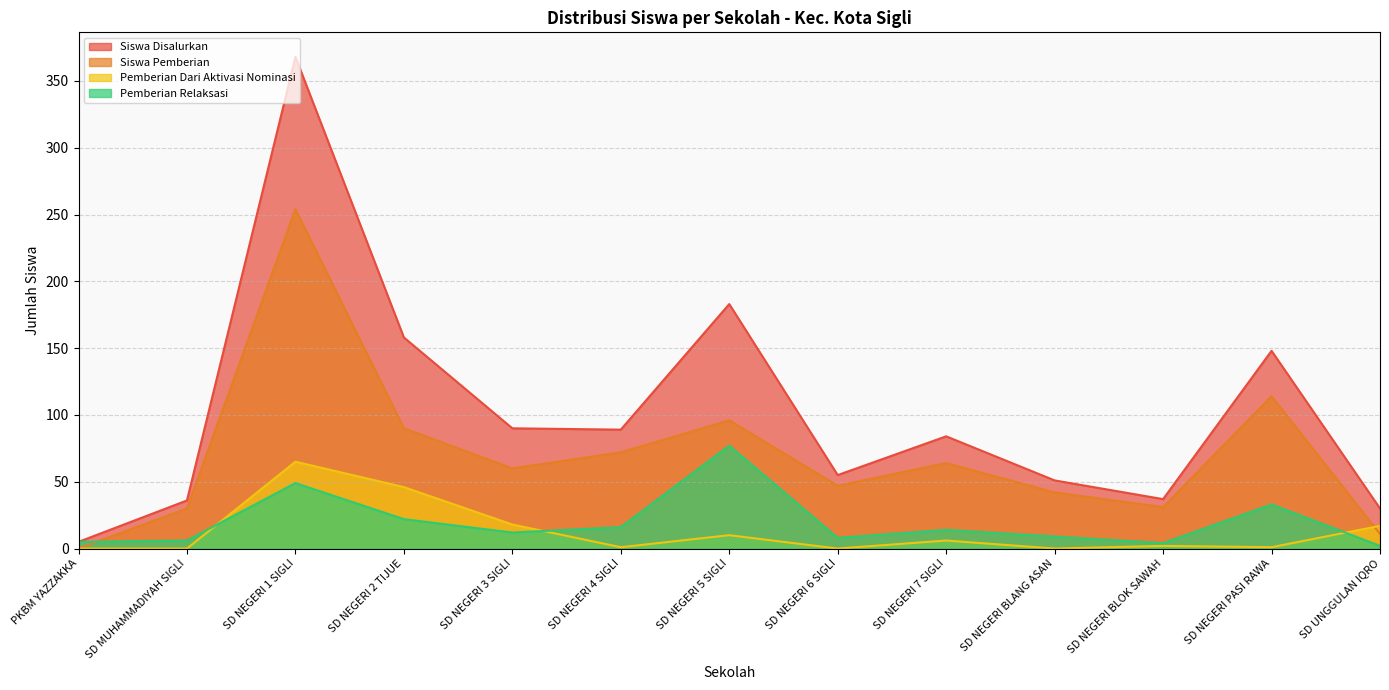

Where is the first local minimum for Siswa Pemberian?

SD NEGERI 3 SIGLI